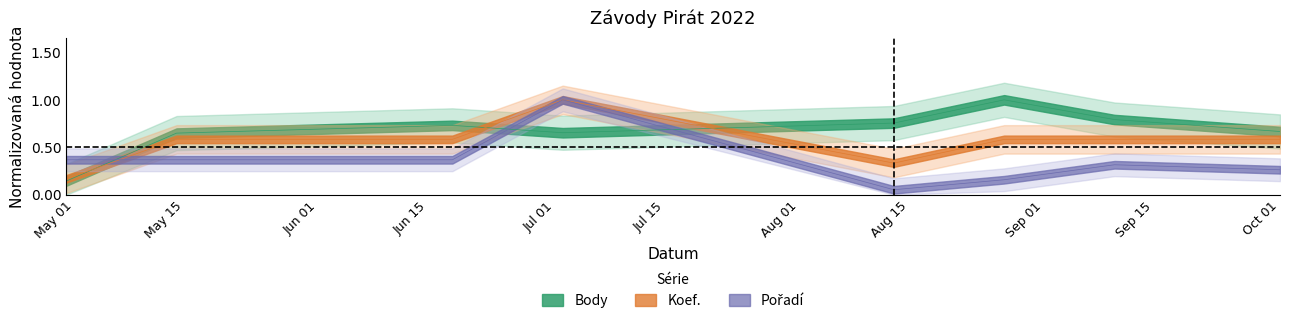

What is the total value across all series at Jun 01?

1.7